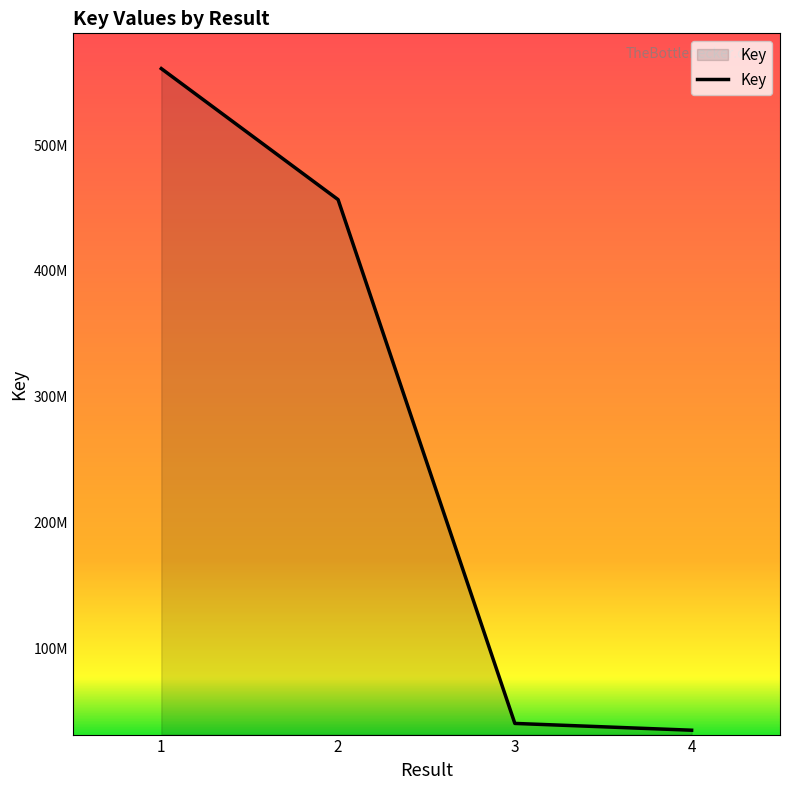

Is this an area chart (filled region under the line)?

Yes